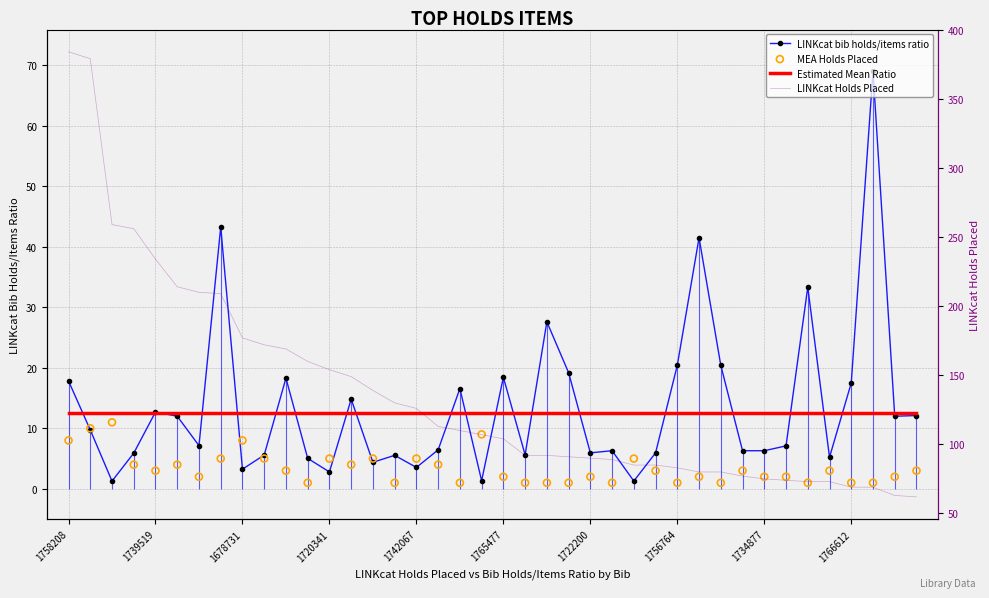

Which series has the largest total across all categories?

LINKcat Holds Placed